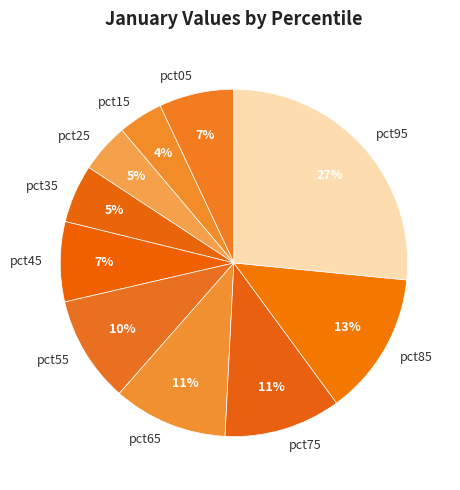

Count the number of slices in the pie.

10